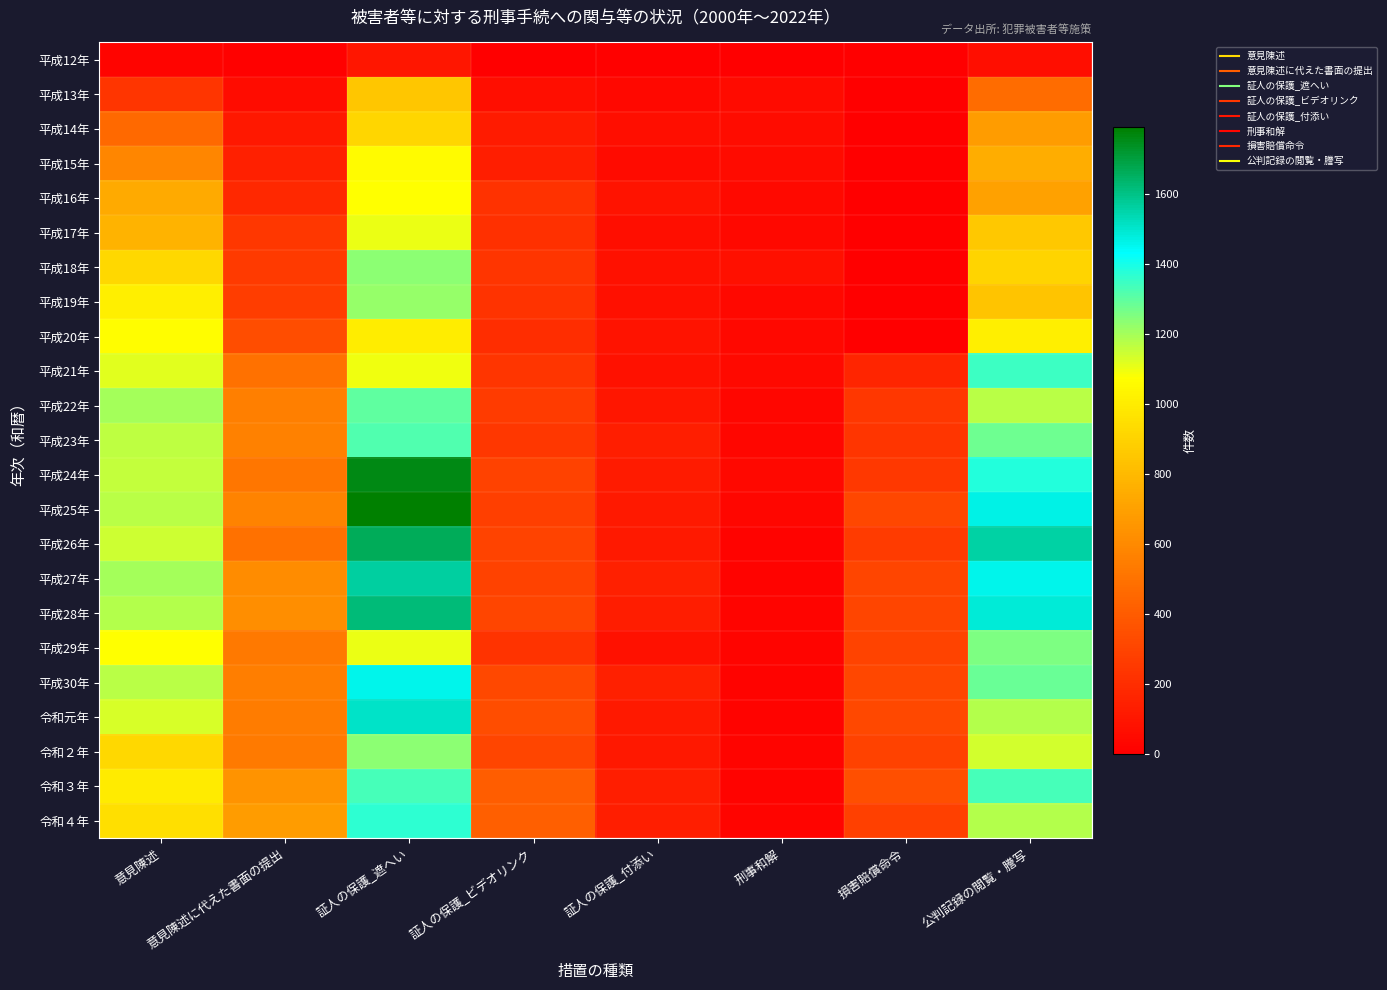

What is the greatest value displayed?

1792